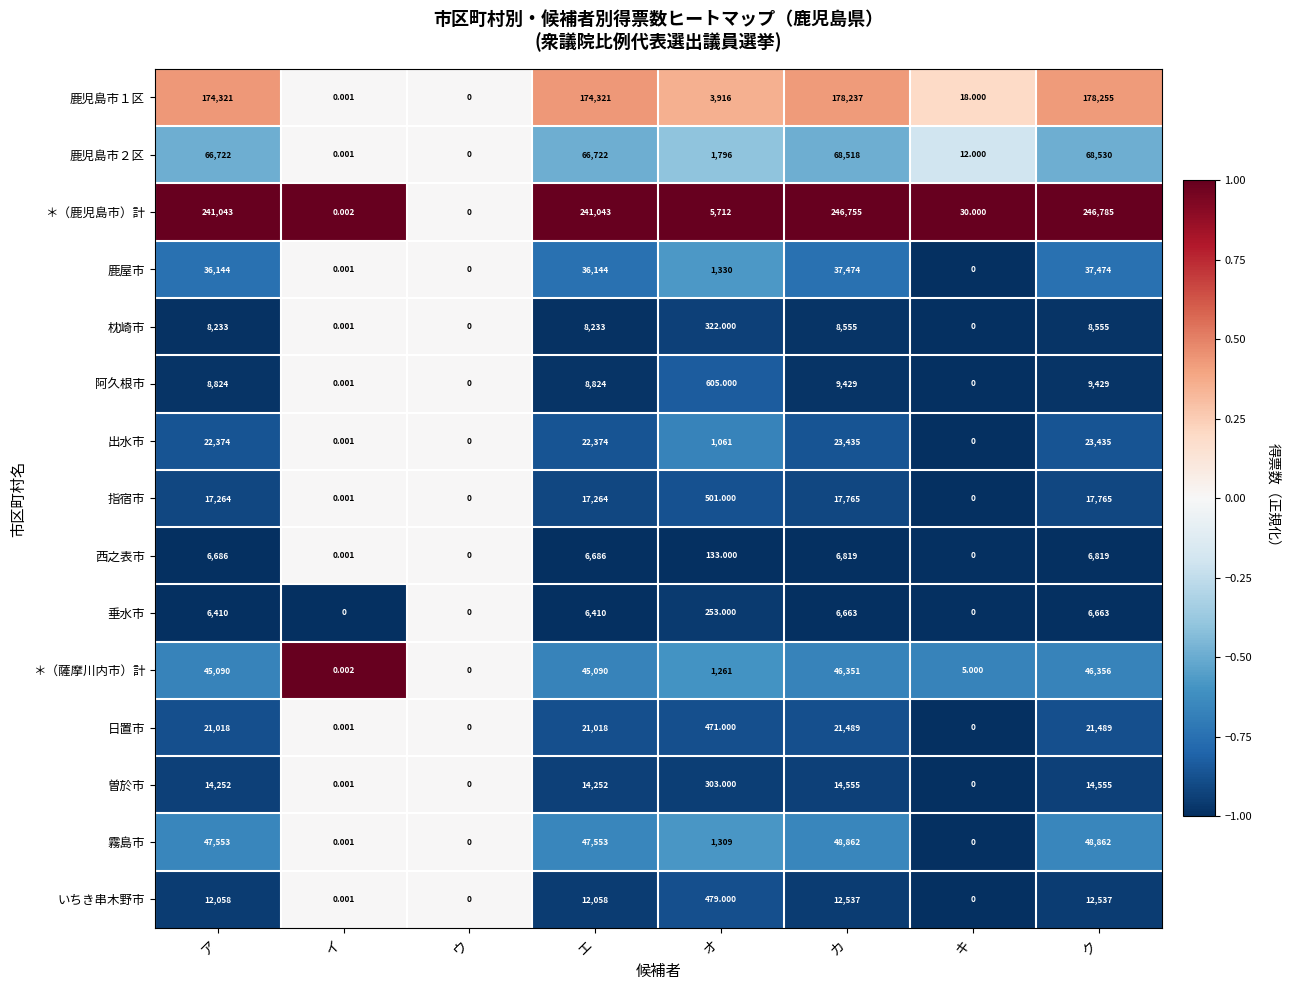

Which category has the highest value in the ＊（鹿児島市）計 series?

ク